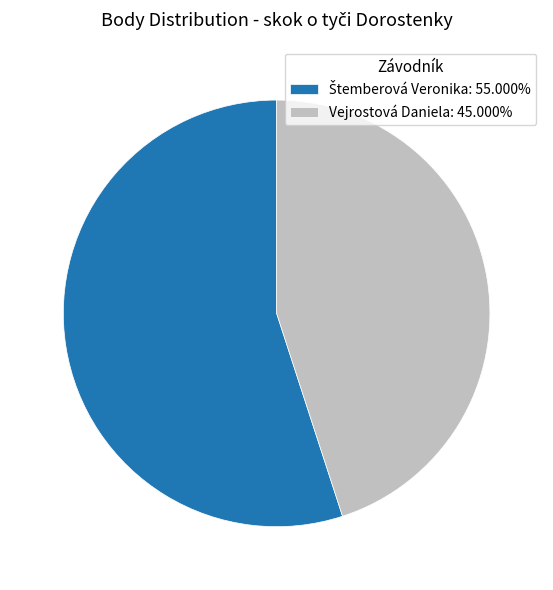

Does Vejrostová Daniela: 45.000% represent more than half of the total?

No